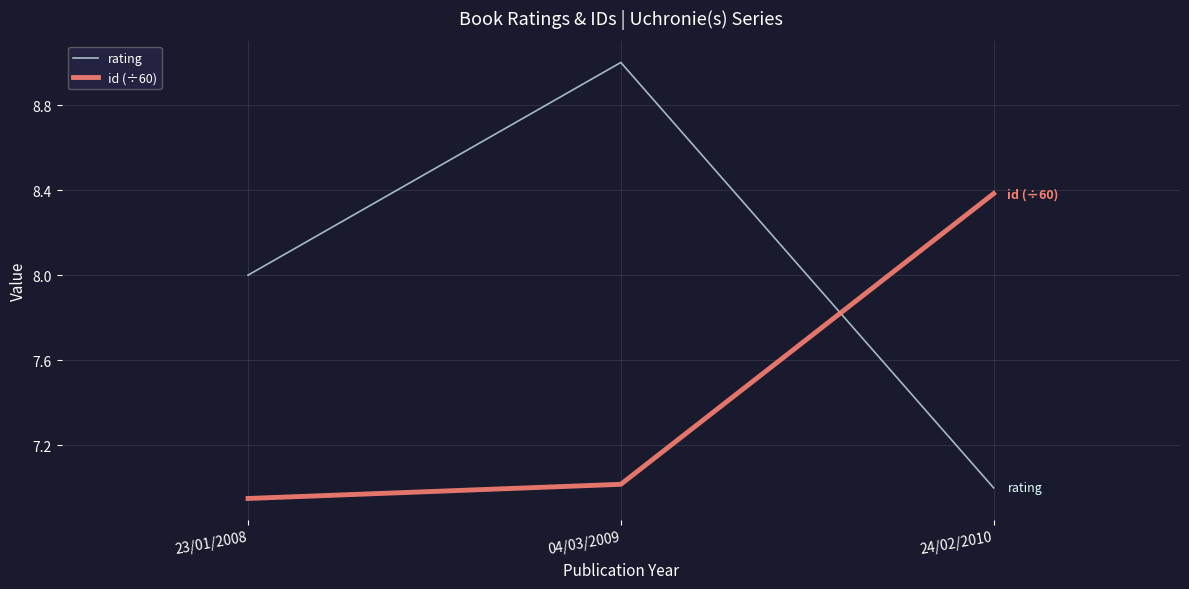

How many categories are shown in the chart?

3